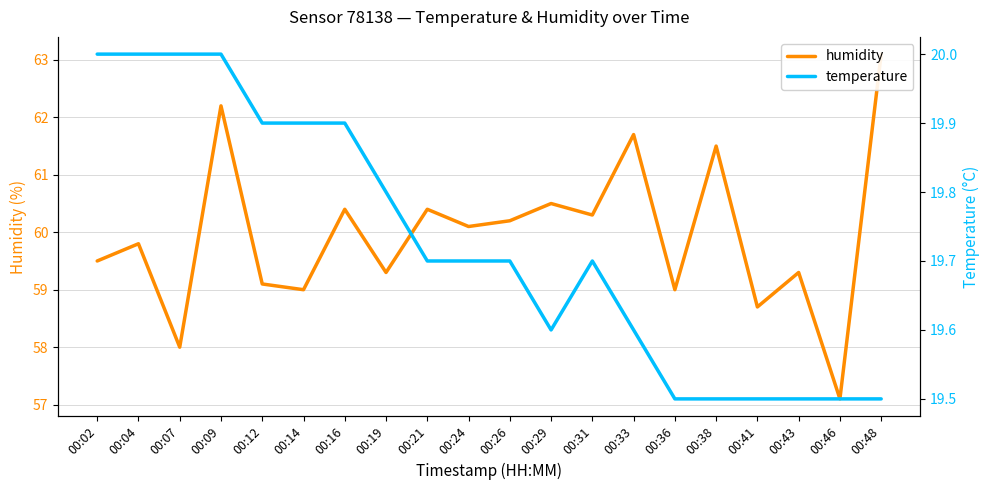

What is the difference between the highest and lowest values at 00:33?

42.1